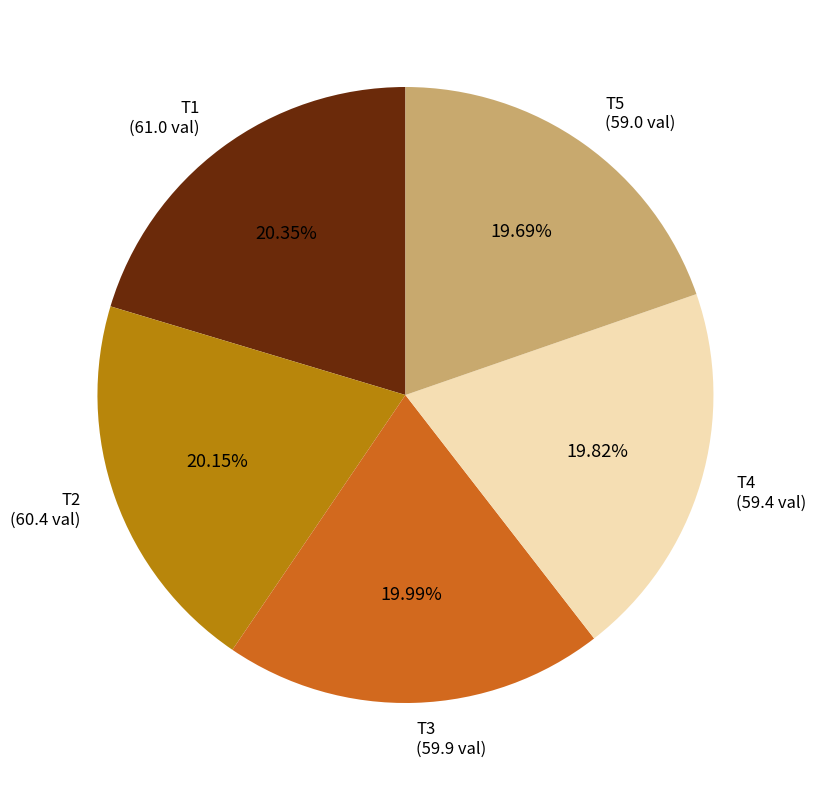

Is there a majority slice in this chart?

No